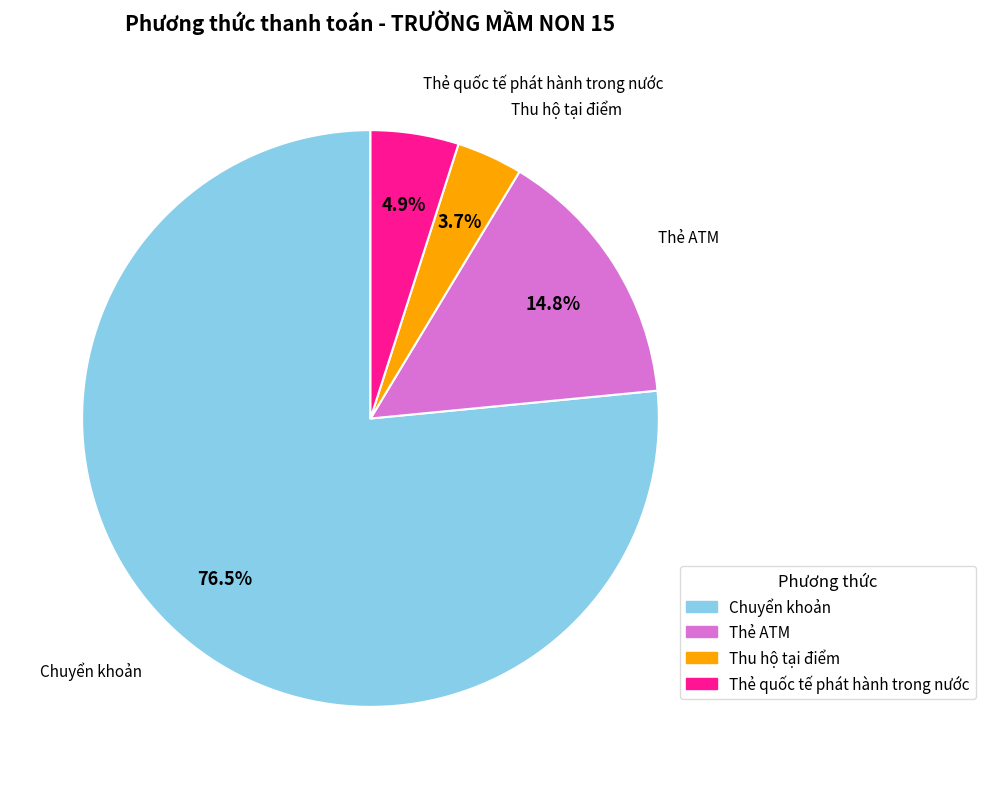

Which slice is the largest?

Chuyển khoản